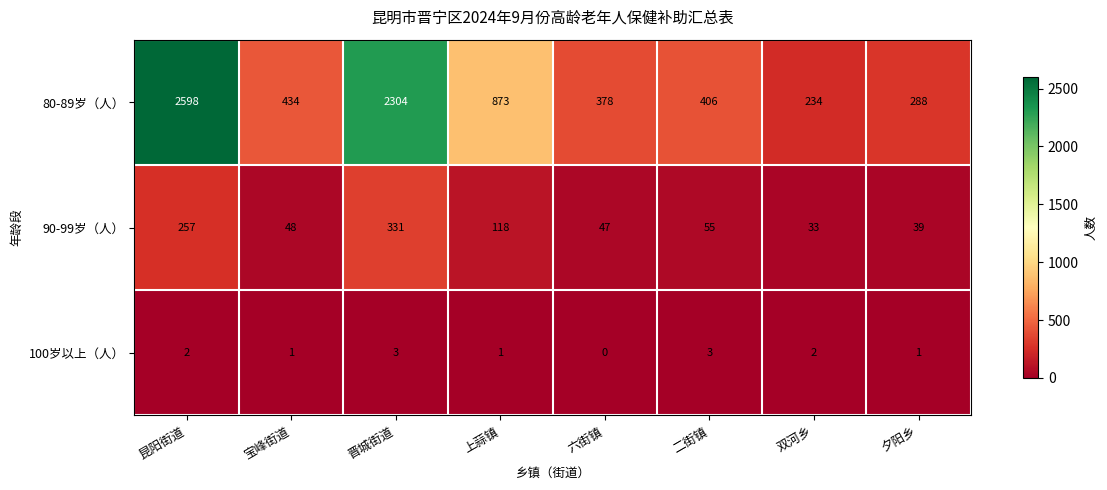

Reading left to right, transcribe all the data shown in this chart.

80-89岁（人）: 昆阳街道=2598	宝峰街道=434	晋城街道=2304	上蒜镇=873	六街镇=378	二街镇=406	双河乡=234	夕阳乡=288
90-99岁（人）: 昆阳街道=257	宝峰街道=48	晋城街道=331	上蒜镇=118	六街镇=47	二街镇=55	双河乡=33	夕阳乡=39
100岁以上（人）: 昆阳街道=2	宝峰街道=1	晋城街道=3	上蒜镇=1	六街镇=0	二街镇=3	双河乡=2	夕阳乡=1